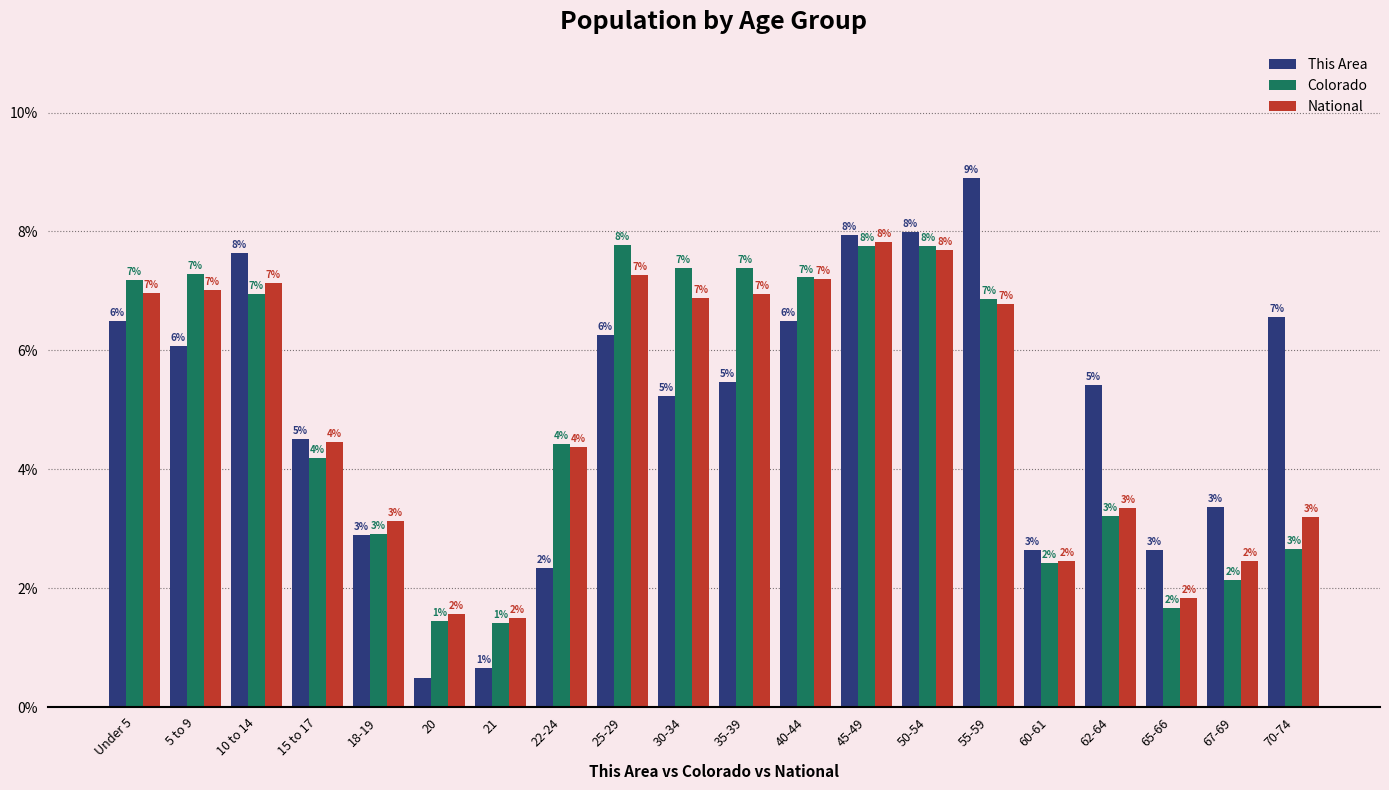

How many bars are there in each group?

3